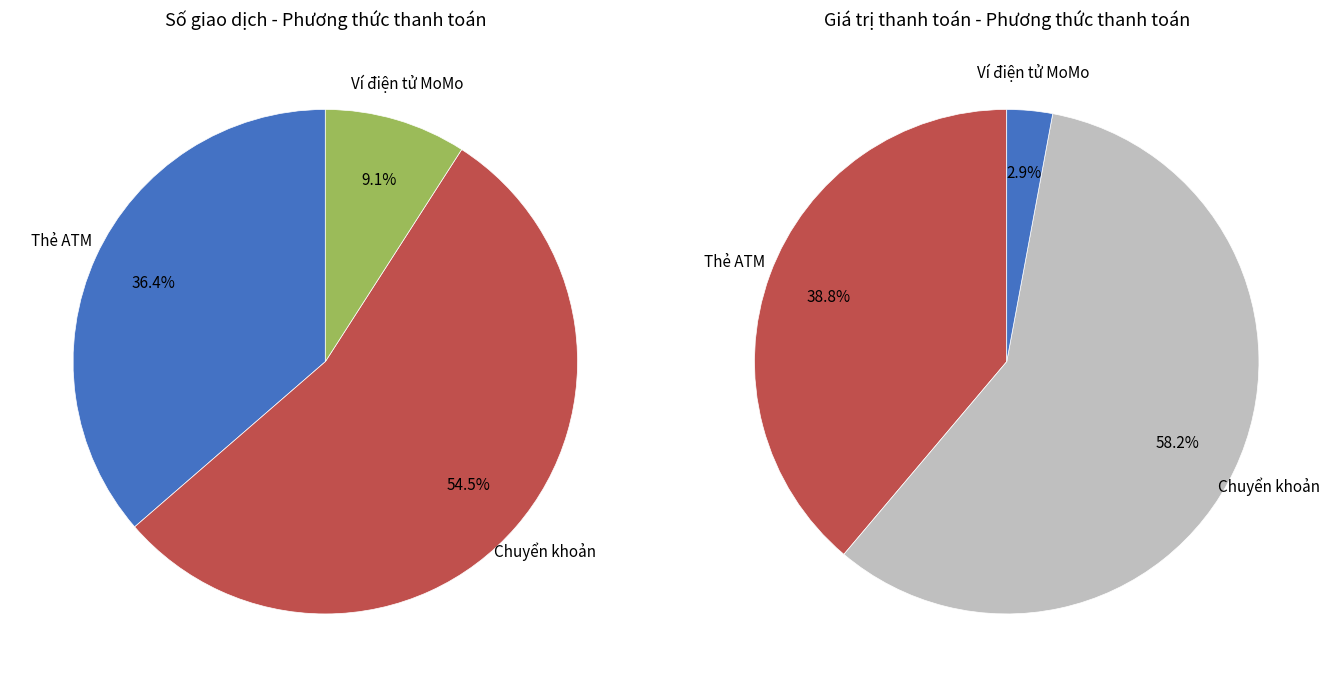

To the nearest percent, what portion does Ví điện tử MoMo represent?

9%